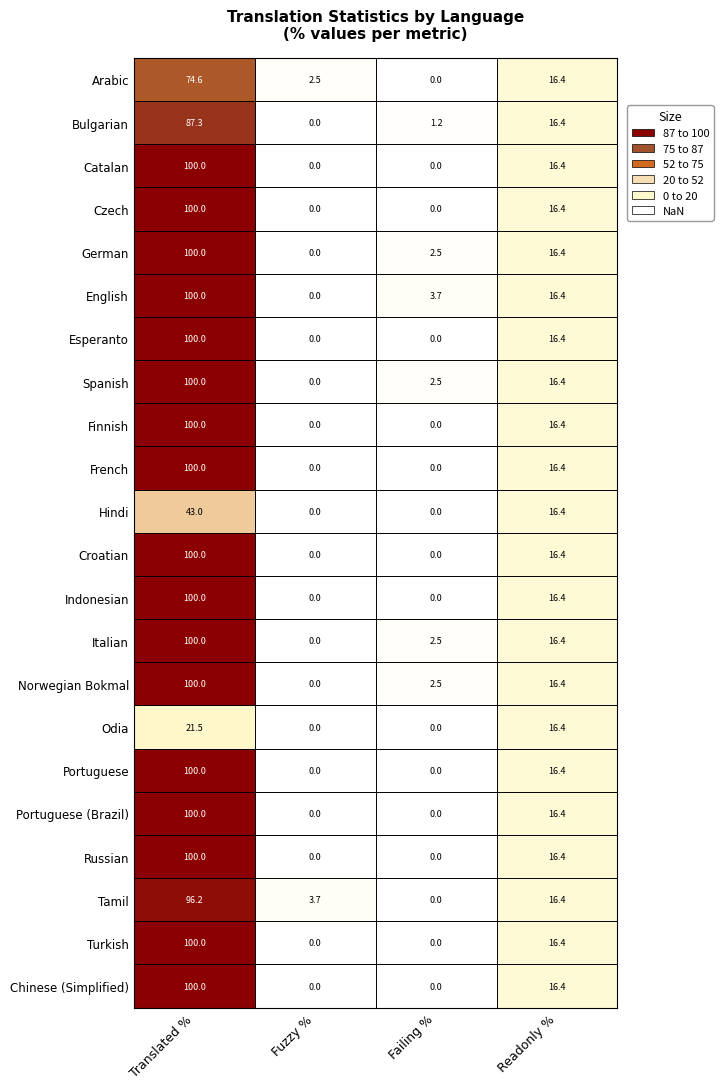

What is the difference between the maximum and second lowest values in the Hindi series?

43.0